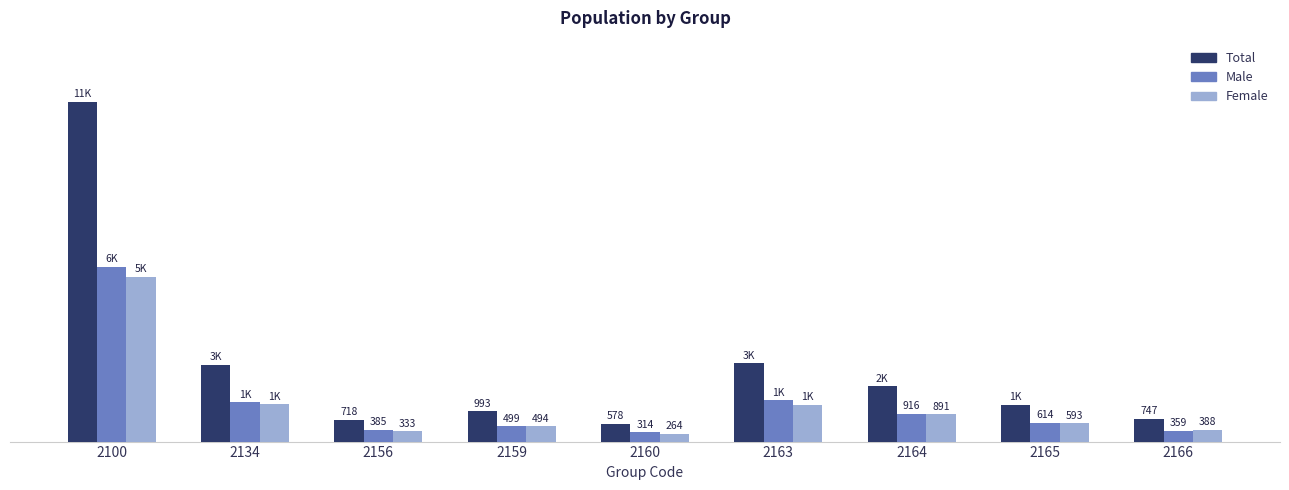

Which series has the widest spread of values?

Total